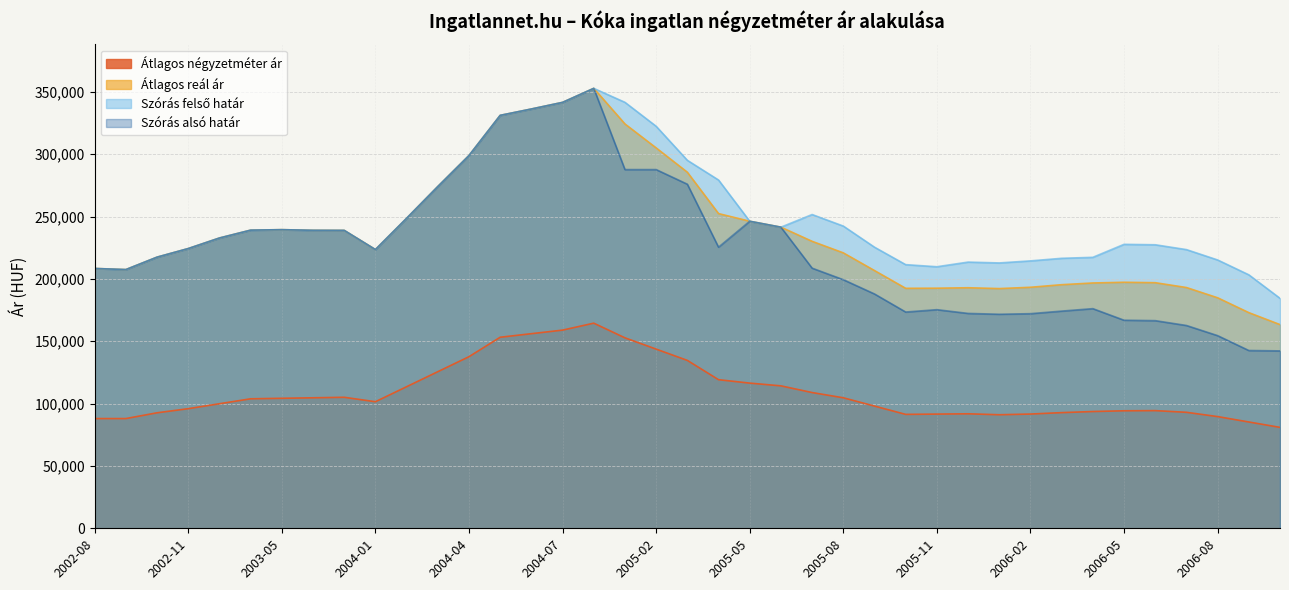

How many interior local peaks does the Átlagos négyzetméter ár series have?

4